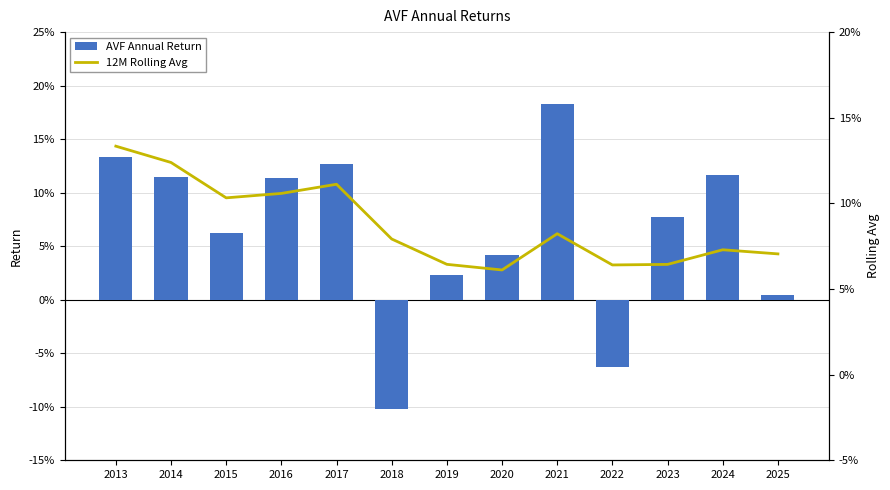

List the series in order of their overall mean, highest first.

12M Rolling Avg, AVF Annual Return